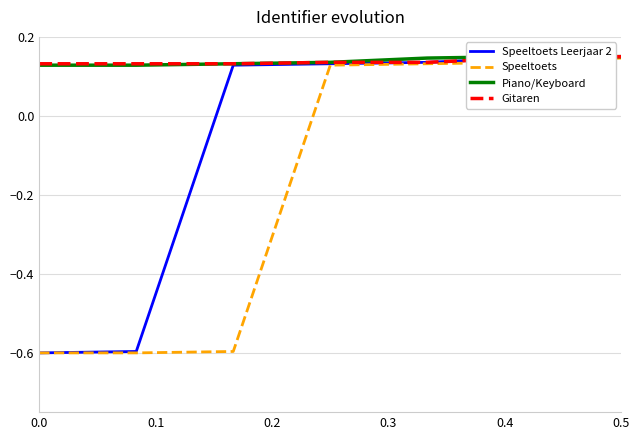

The value of Speeltoets at 0.5 is 0.3. True or false?

False